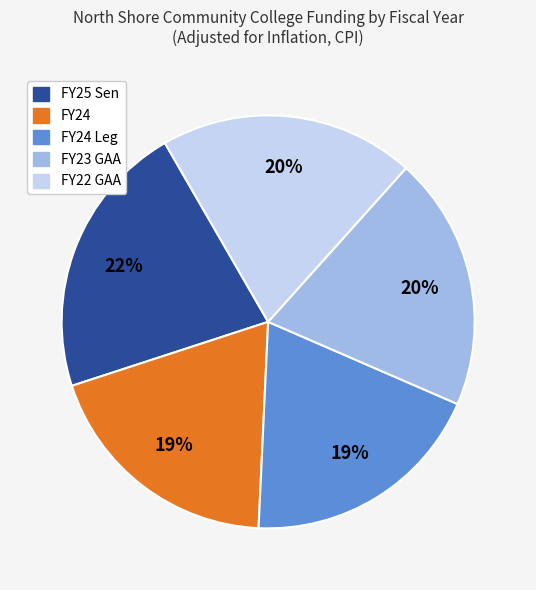

To the nearest percent, what is the average slice percentage?

20%